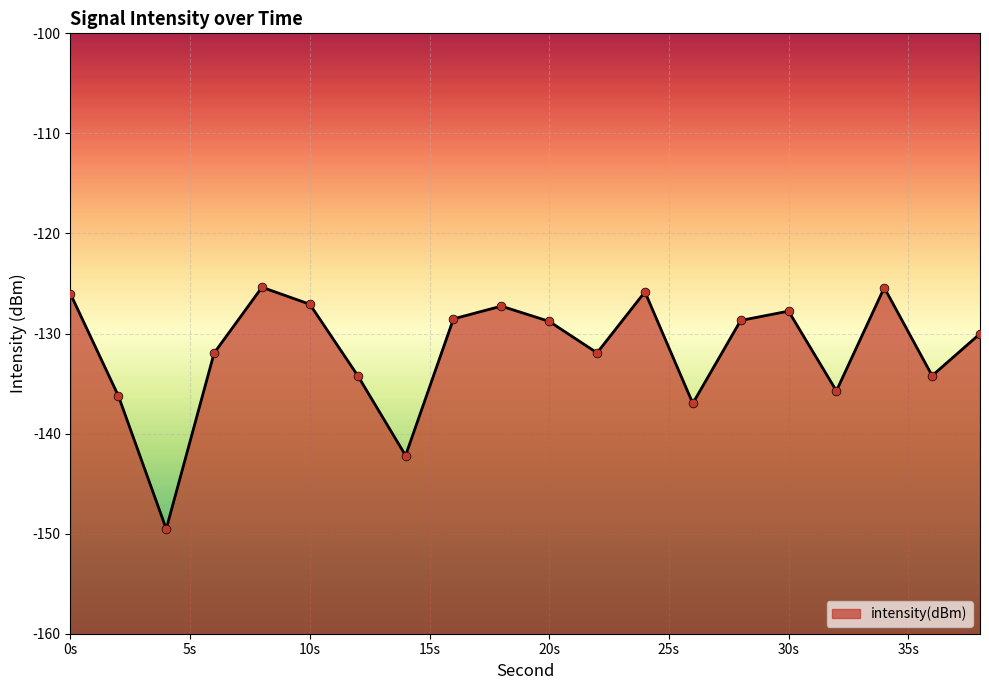

What is the change in value from 20s to 30s?

+1.0